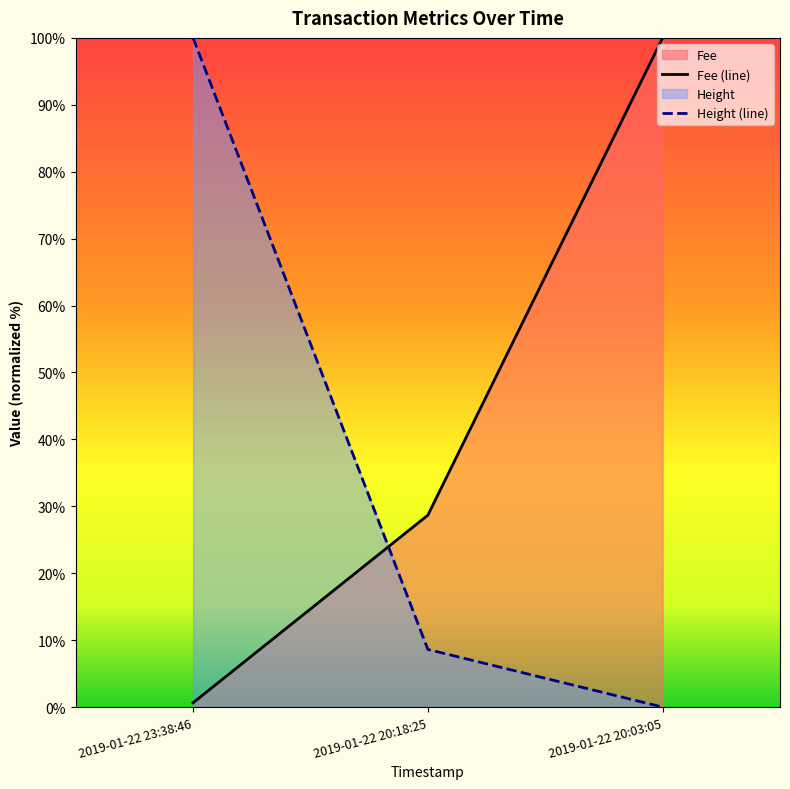

What is the difference between the highest and lowest values at 2019-01-22 20:18:25?

20.1